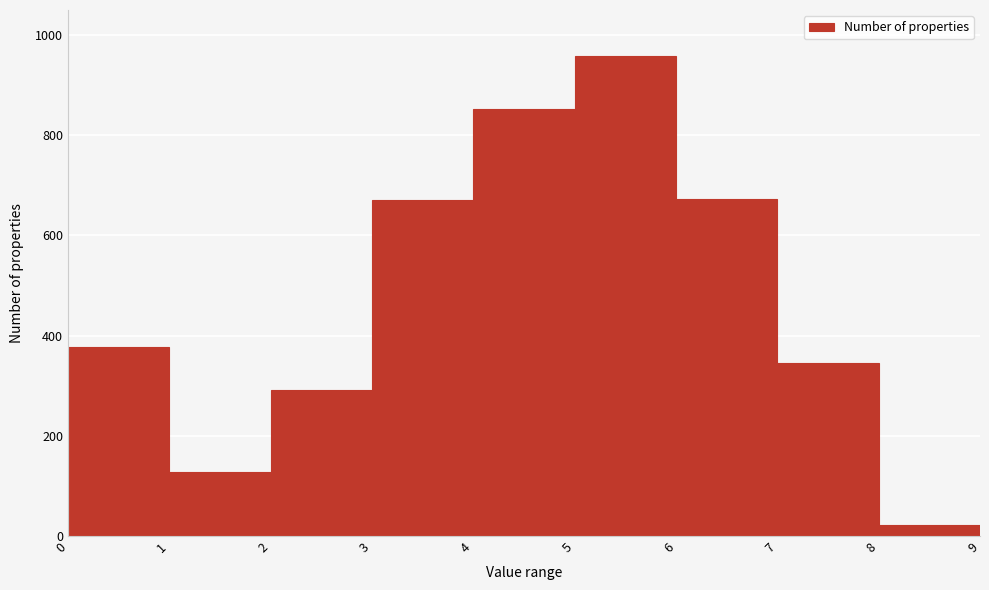

Reading left to right, list every bar in this chart as the range it spans on the x-axis followed by its height. The values are not printed on the chart, so give them approximately, as read against the axis.

0 to 1: 380
1 to 2: 120
2 to 3: 300
3 to 4: 680
4 to 5: 860
5 to 6: 960
6 to 7: 680
7 to 8: 340
8 to 9: 20